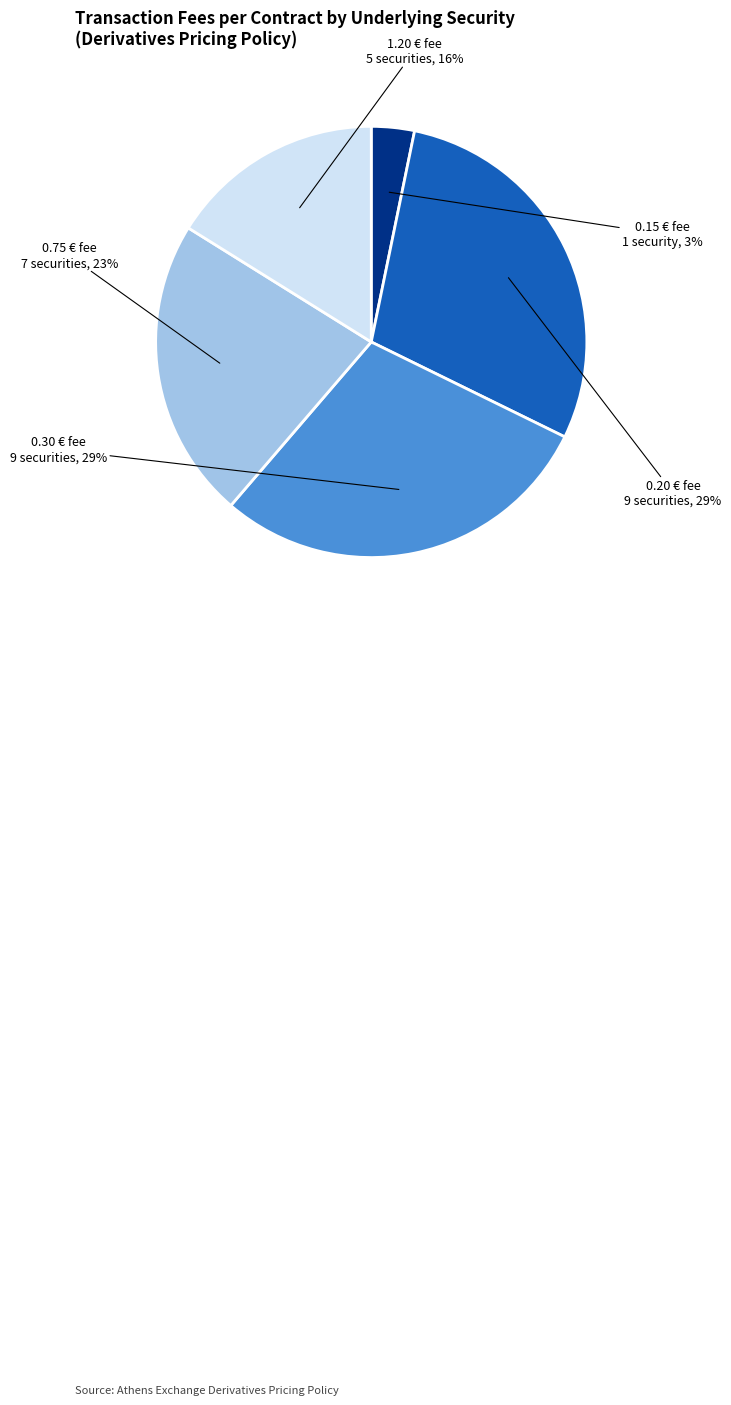

Does any single category account for the majority?

No